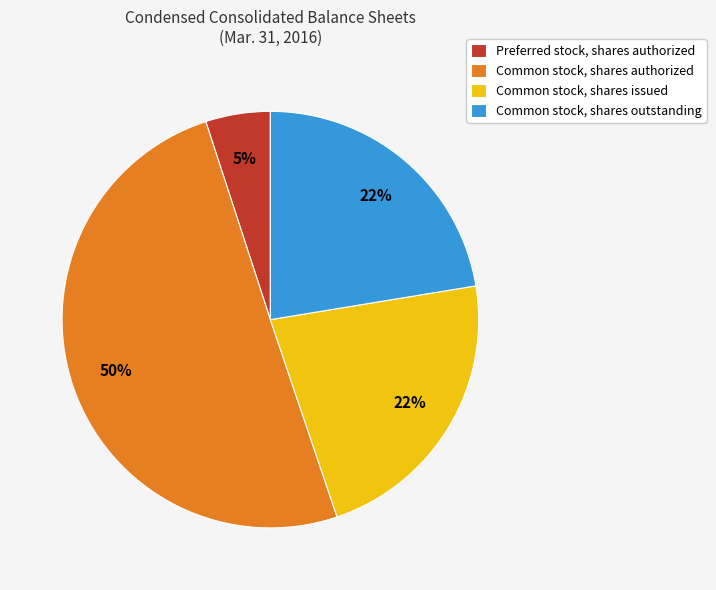

Is Preferred stock, shares authorized the majority of the pie?

No